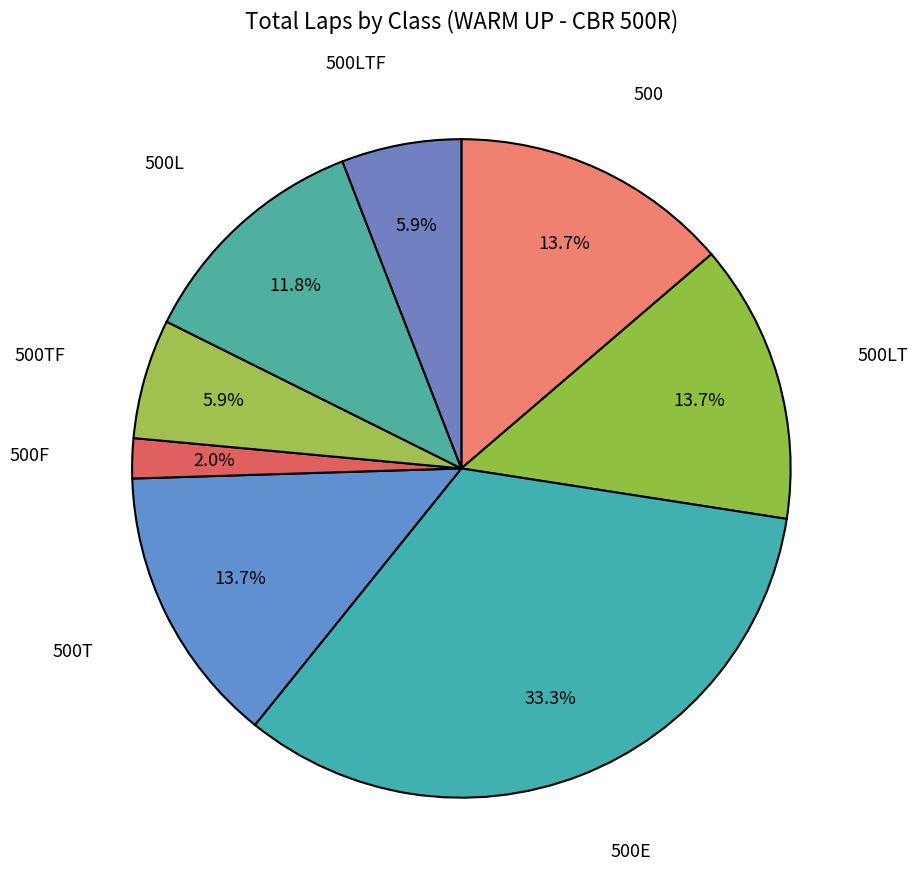

Which slice is the smallest?

500F